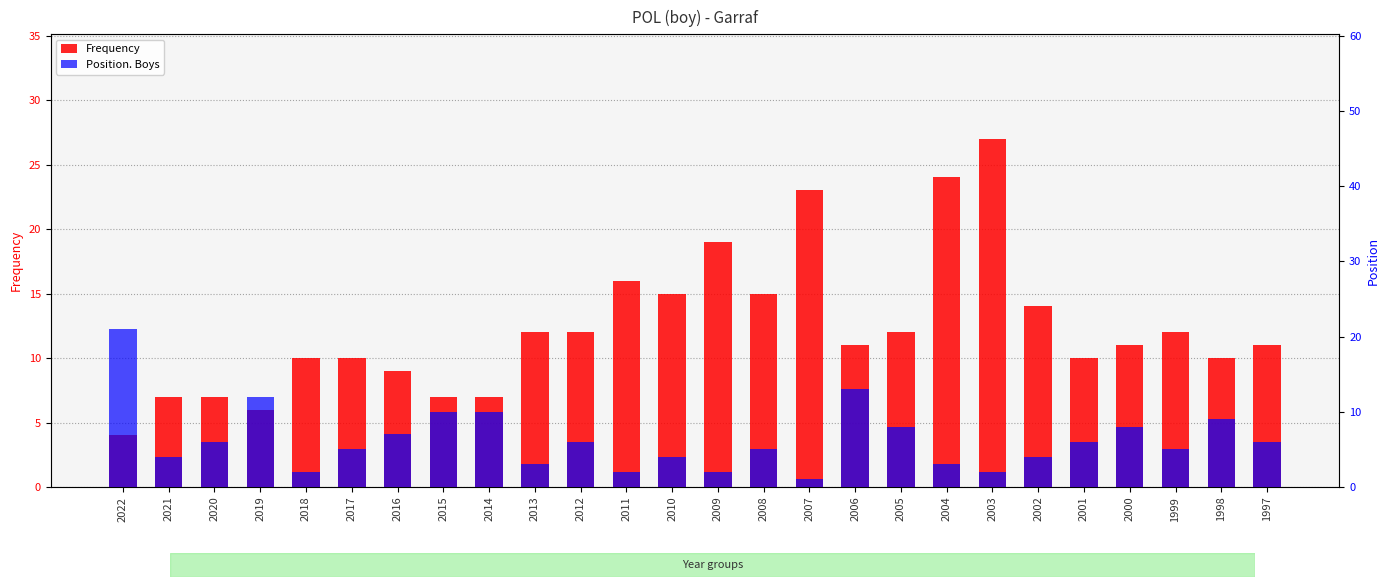

List the series in order of their peak value, highest first.

Frequency, Position. Boys